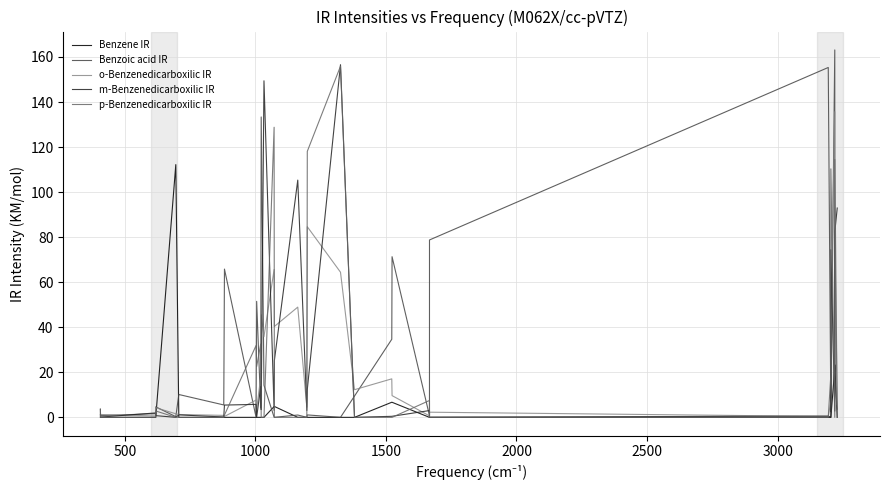

True or false: Benzene IR has more than 0 points higher than both neighbors.

True